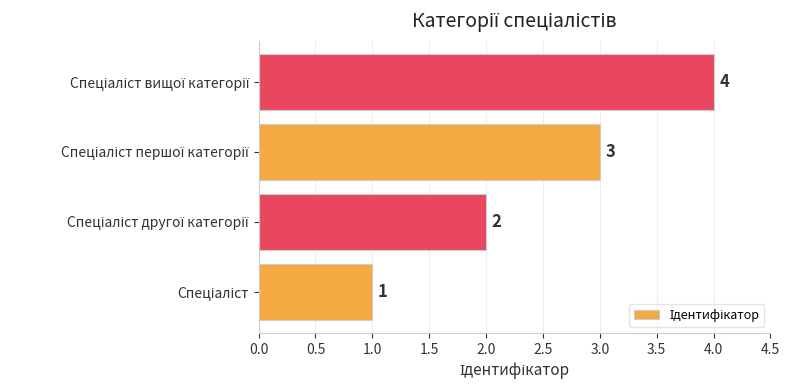

What is the sum of all values?

10